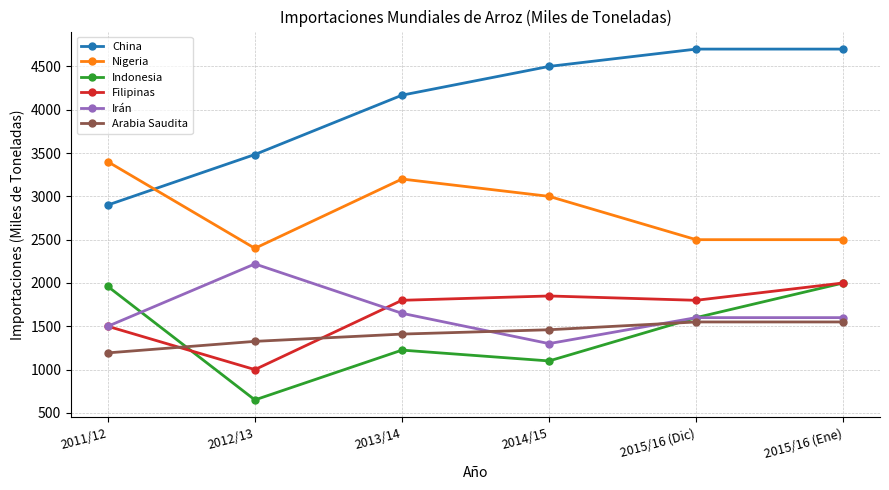

What is the value of the Nigeria point at the 2nd from the left?

2400